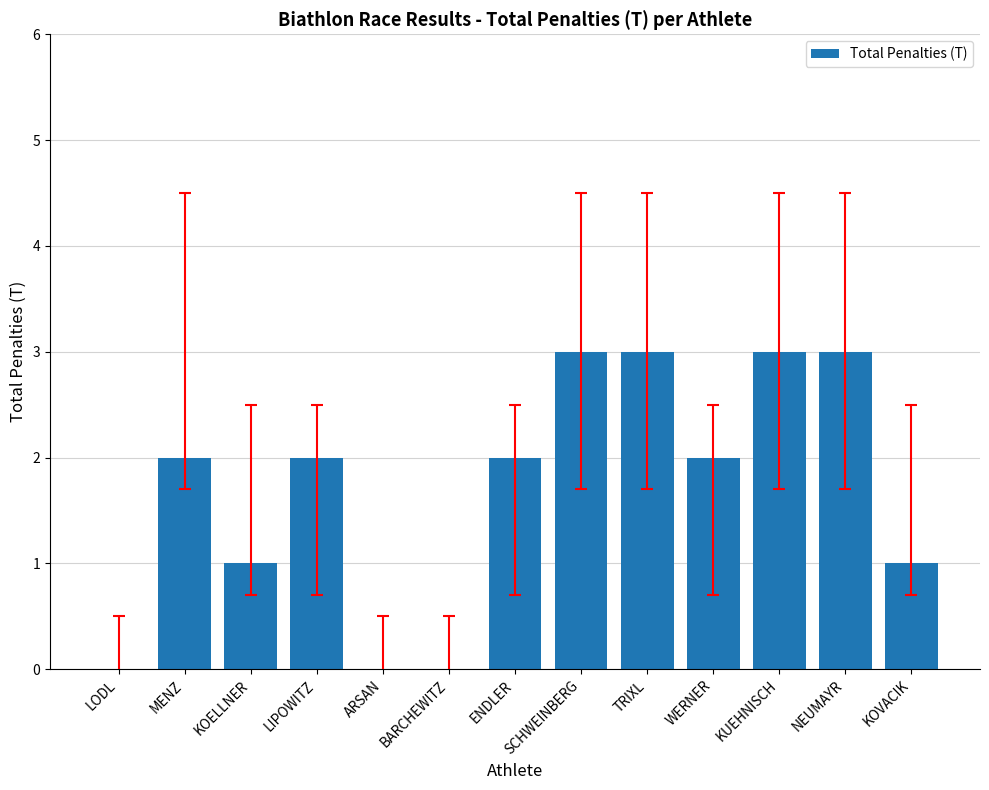

What is the sum of all values?

22